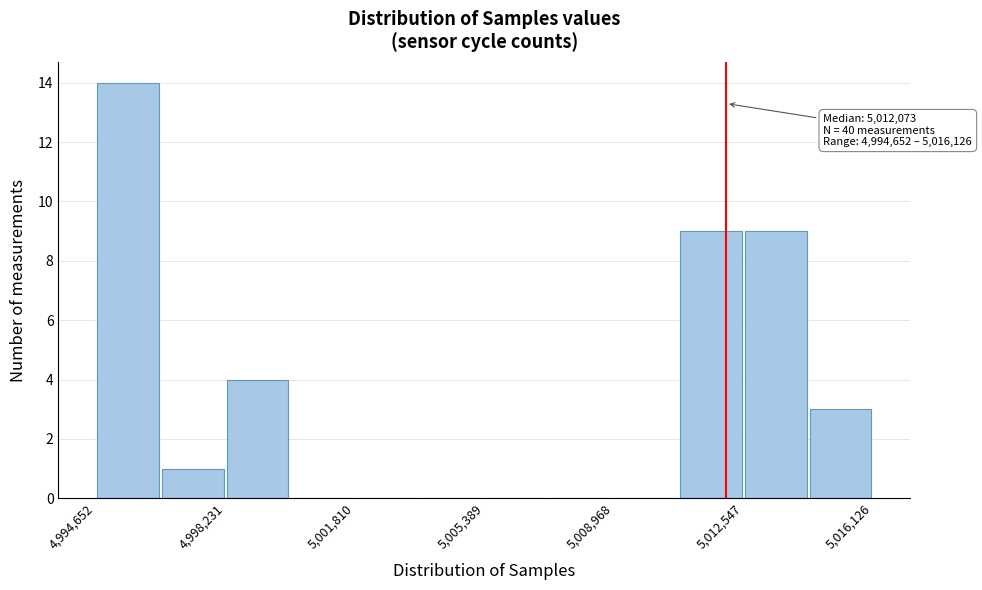

Read against the x-axis, roughly where is the centre of the tallest bar?

4995500